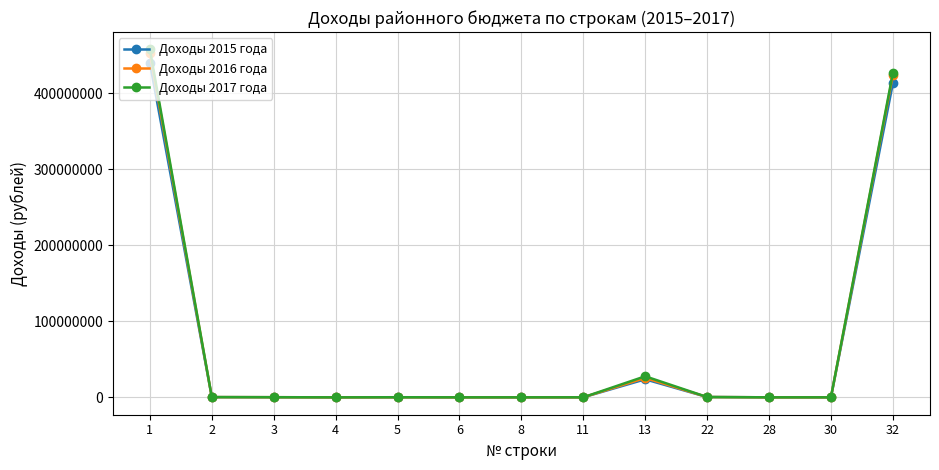

The value of Доходы 2017 года at 5 is 127098. True or false?

True